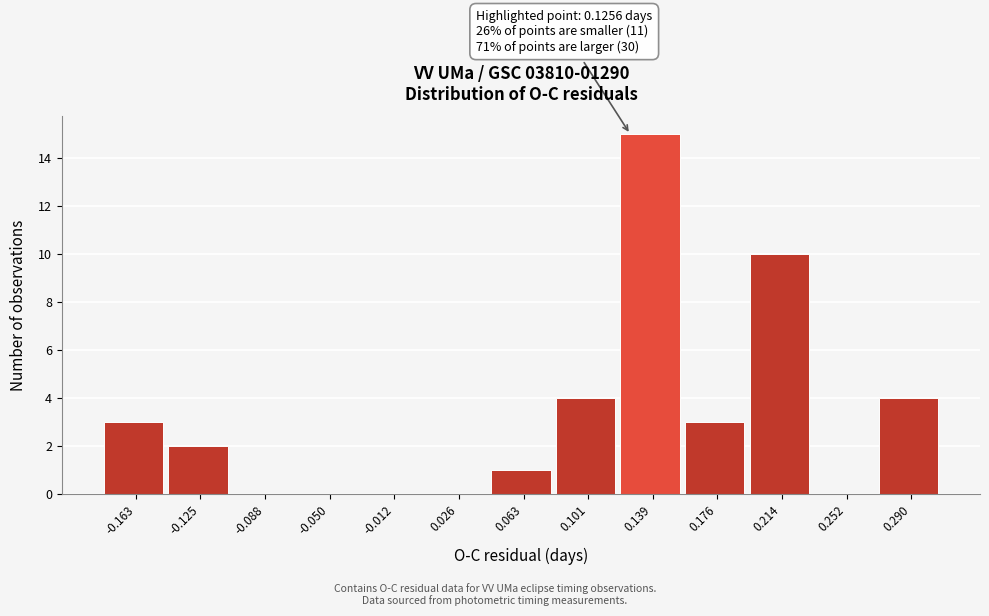

Over which range of the x-axis is the bar tallest?

0.120 to 0.160